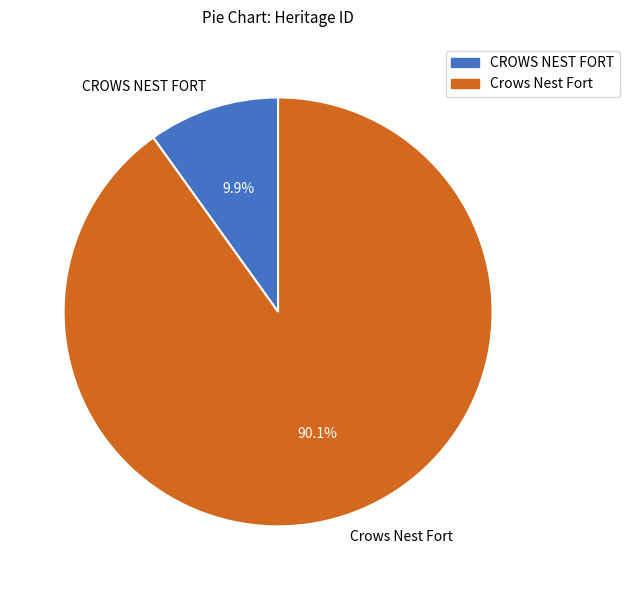

What is the majority slice?

Crows Nest Fort